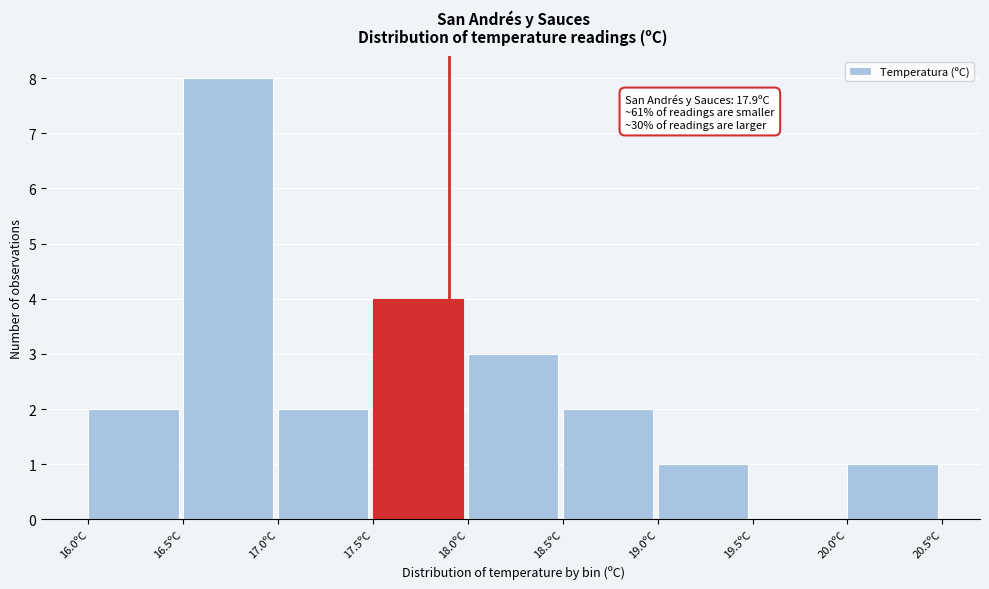

Over which range of the x-axis is the bar tallest?

16.5 to 17.0